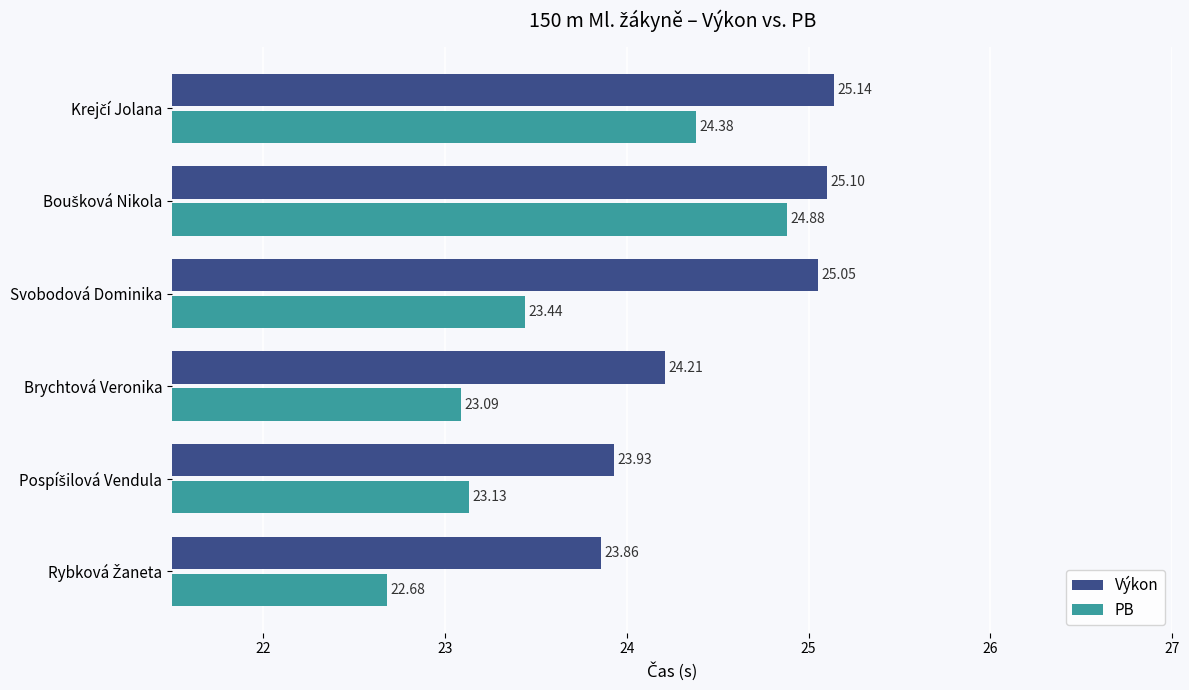

Which series has the largest total across all categories?

Výkon